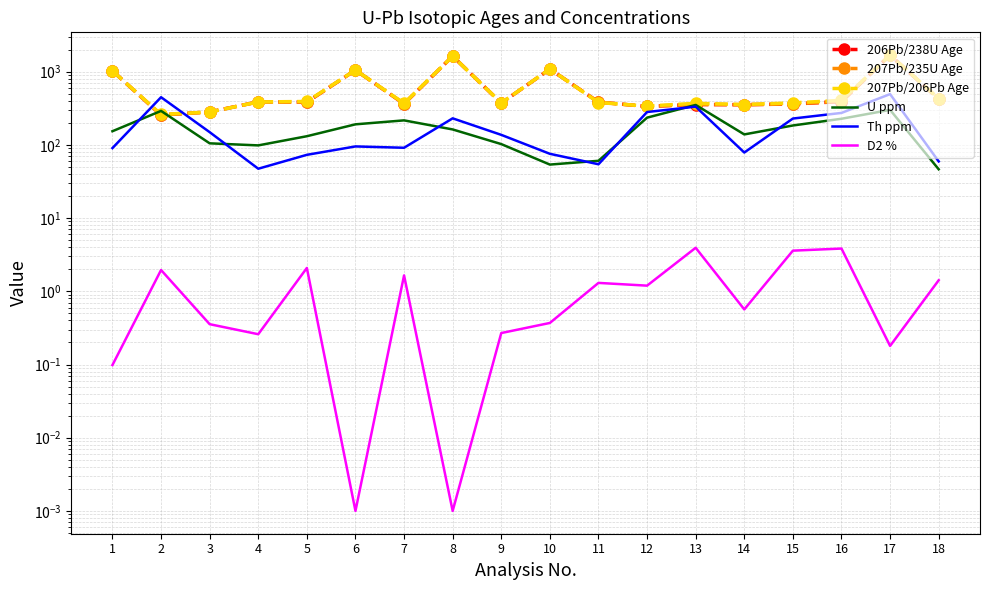

Does the chart have visible grid lines?

Yes